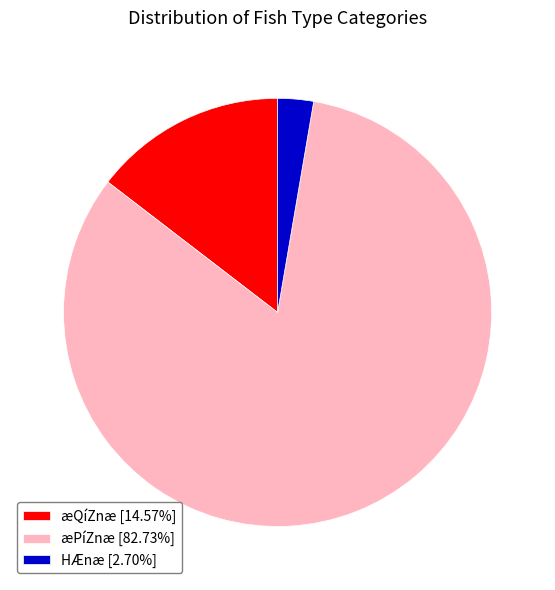

Combined, do æPíZnæ [82.73%] and æQíZnæ [14.57%] account for over 50%?

Yes